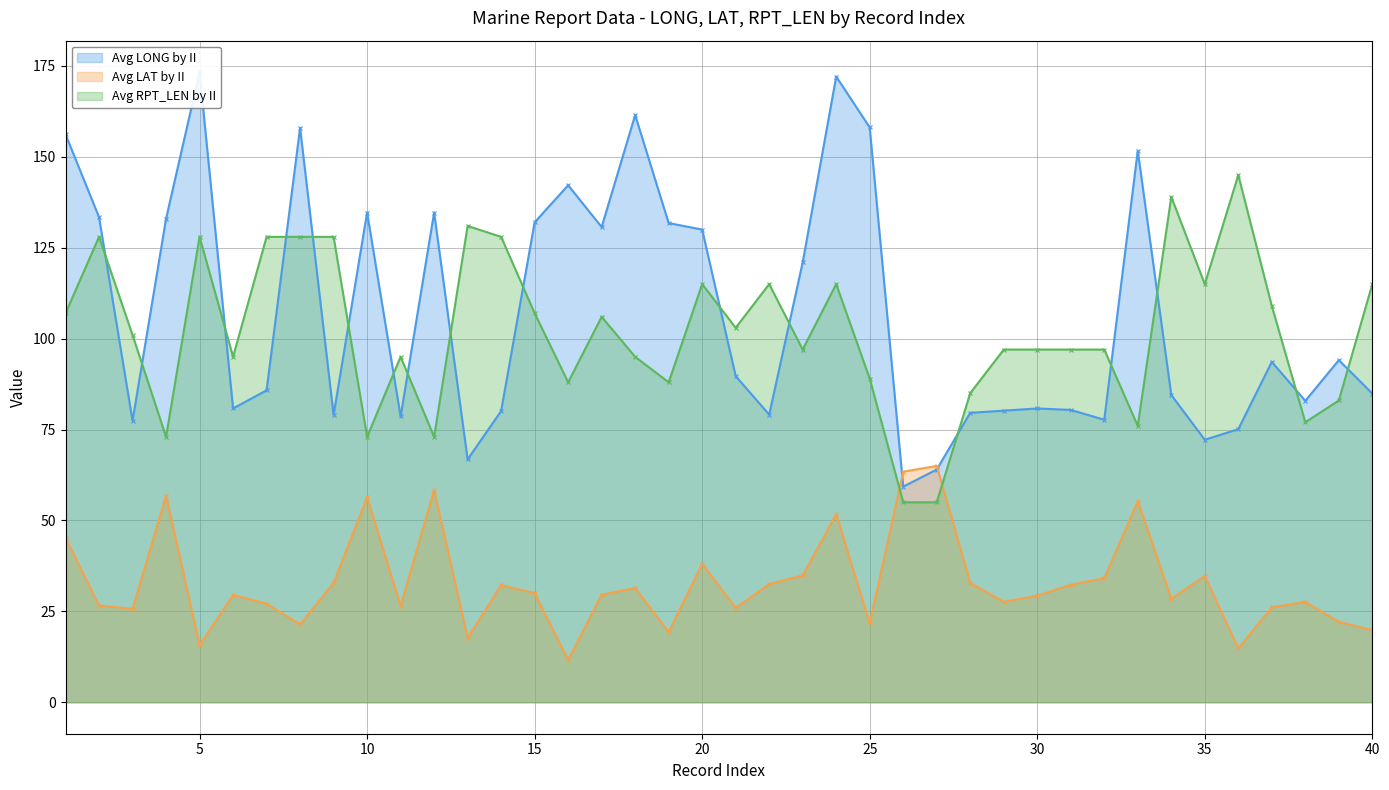

At which category does Avg RPT_LEN by II reach its first local valley?

4